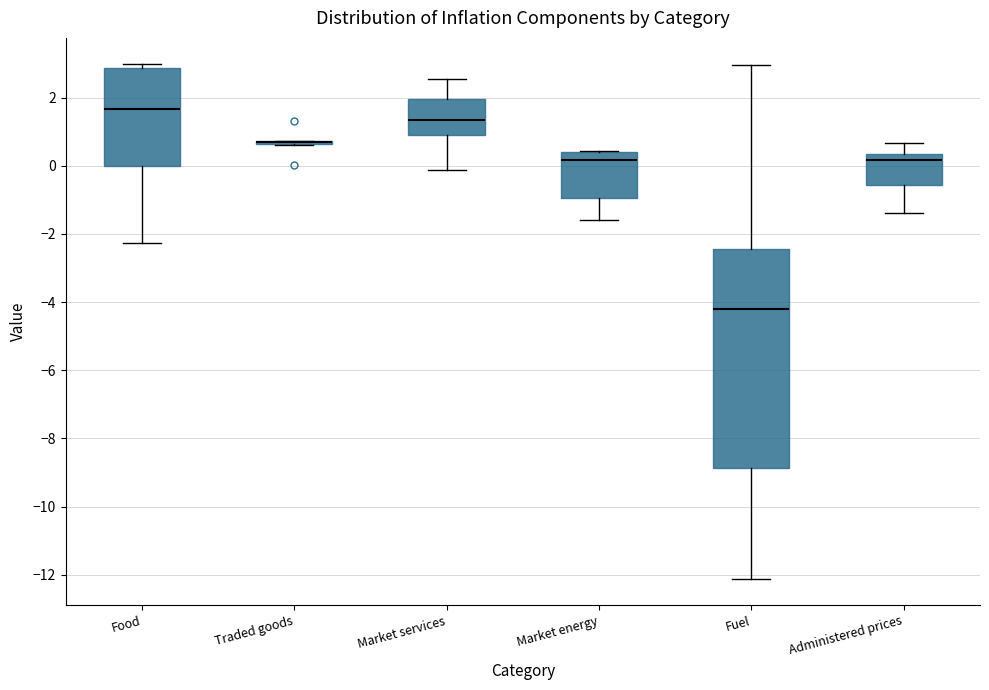

Reading left to right, read every box against the y-axis: the position of its median line, the range the box covers, and the ends of its whiskers. The values are not printed on the chart, so give them approximately, as read against the axis.

Food: median 1.6, box 0.0 to 2.8, whiskers -2.2 to 3.0
Traded goods: box collapsed to a line at 0.6, whiskers 0.6 to 0.8
Market services: median 1.4, box 1.0 to 2.0, whiskers -0.2 to 2.6
Market energy: median 0.2, box -1.0 to 0.4, whiskers -1.6 to 0.4
Fuel: median -4.2, box -8.8 to -2.4, whiskers -12.2 to 3.0
Administered prices: median 0.2, box -0.6 to 0.4, whiskers -1.4 to 0.6